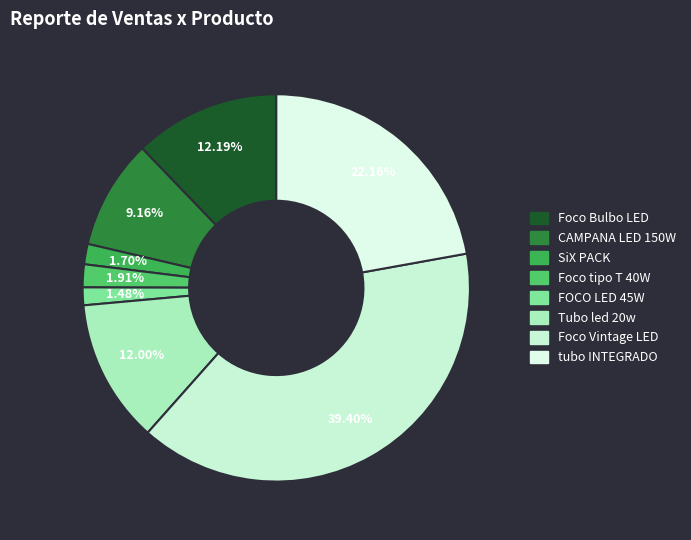

What percentage is the FOCO LED 45W slice, to the nearest percent?

1%